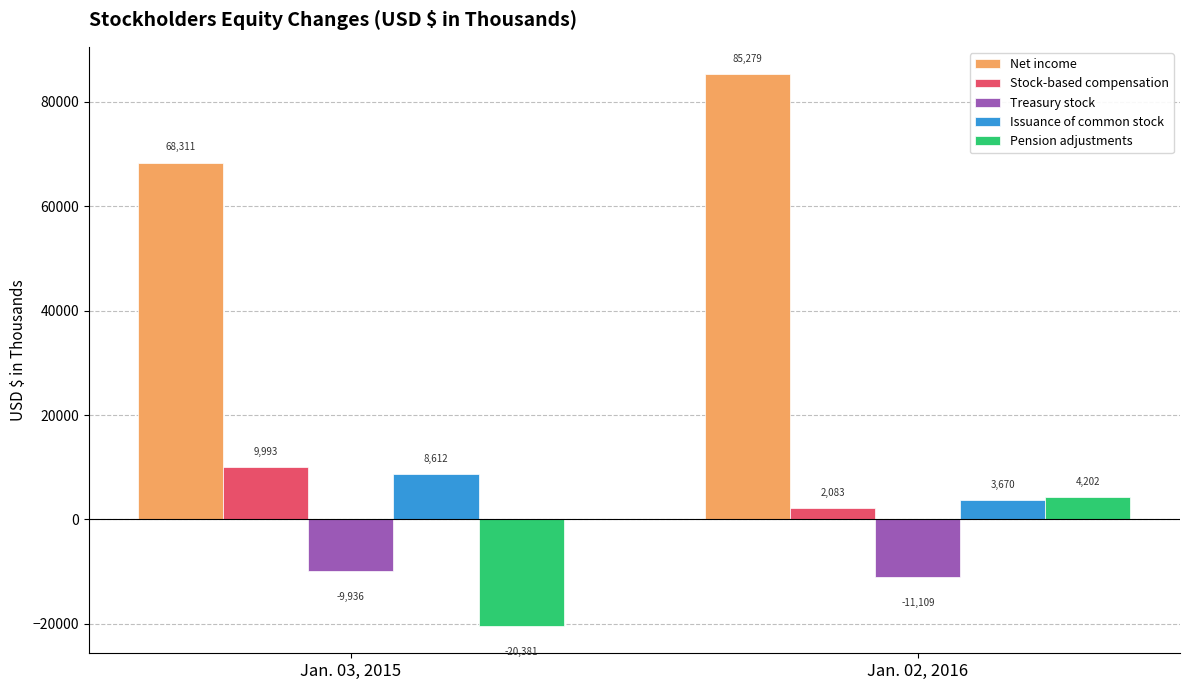

What position from the right is Jan. 02, 2016?

1